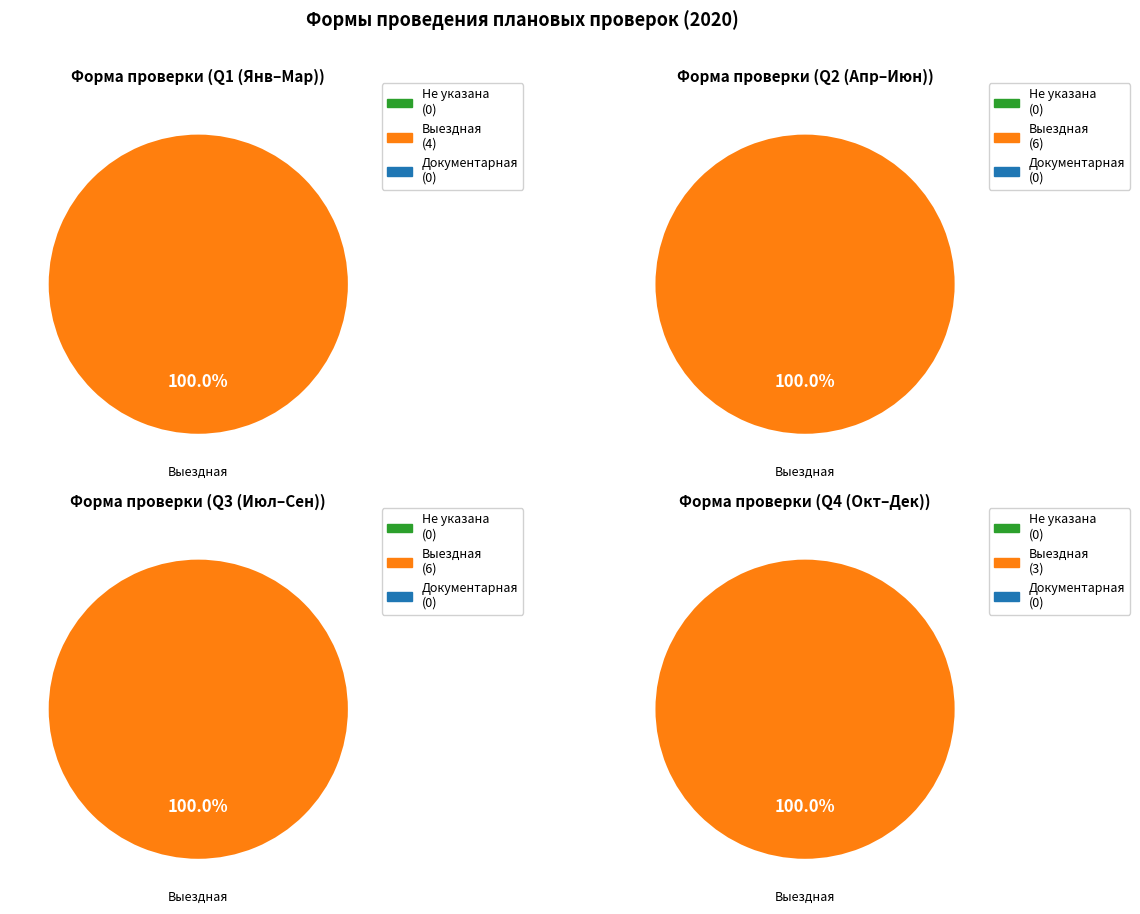

Do Документарная и выездная and Документарная together represent more than half of the pie?

No